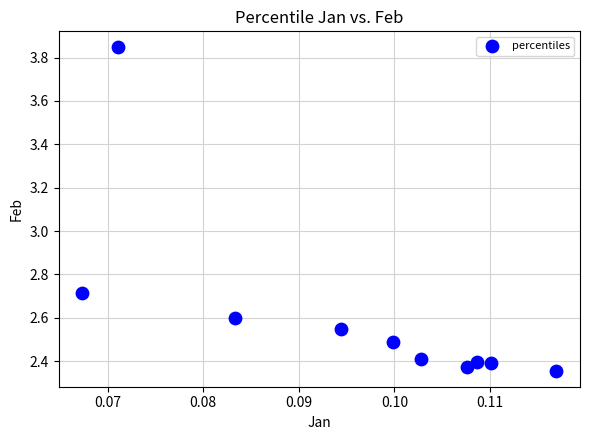

What Y value in the scatter plot is closest to 3?

2.7